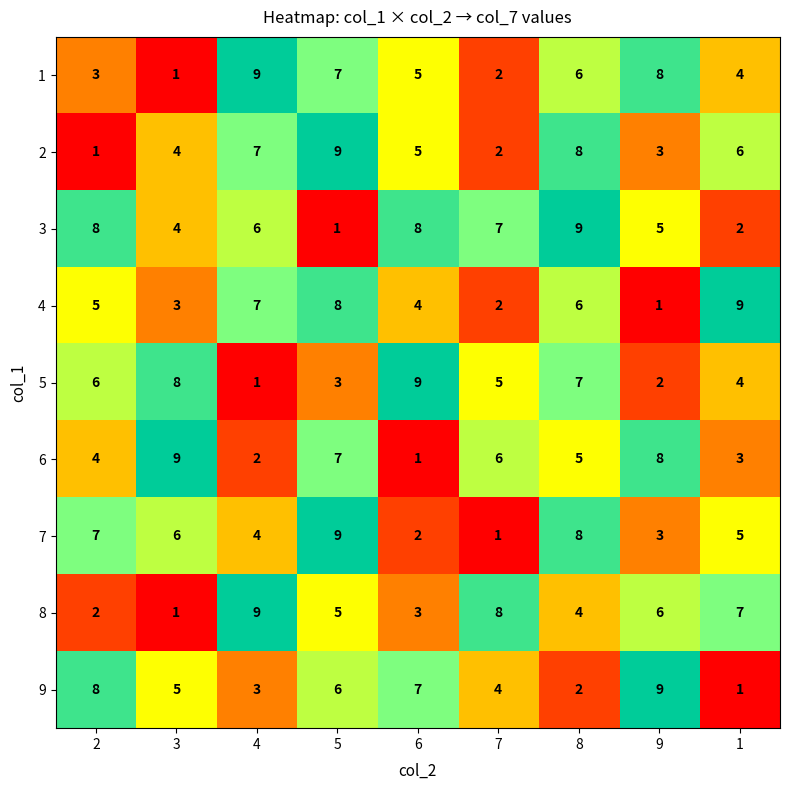

Which series has the largest total across all categories?

3